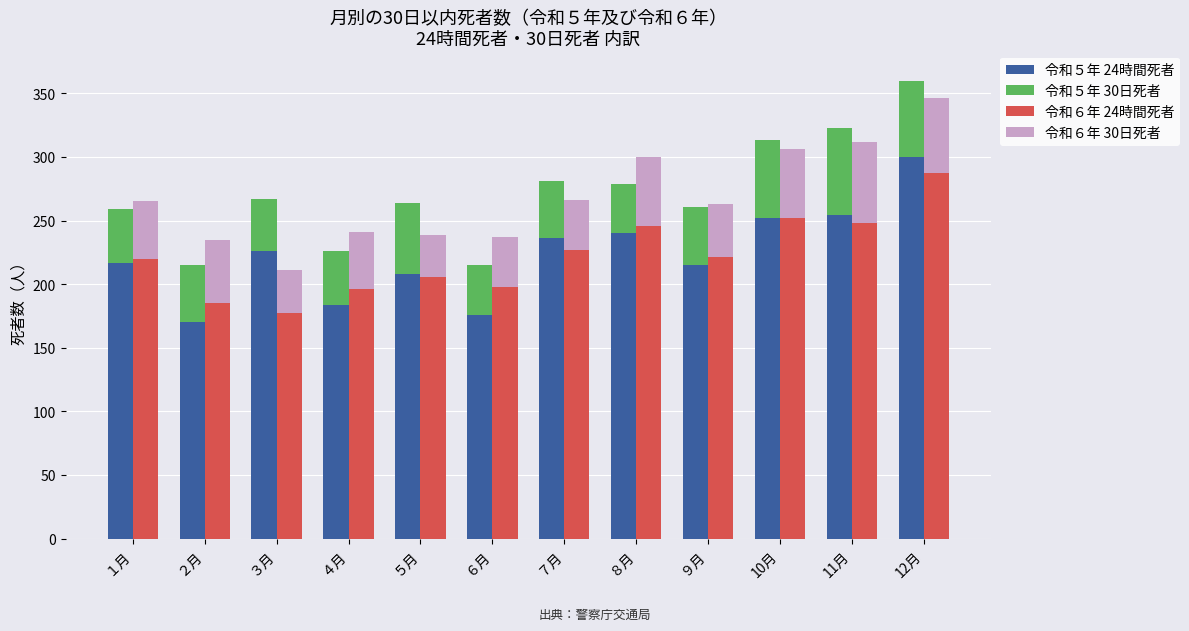

List the labels in order of 令和６年 30日死者 value, smallest first.

５月, ３月, ６月, ７月, ９月, １月, ４月, ２月, ８月, 10月, 12月, 11月